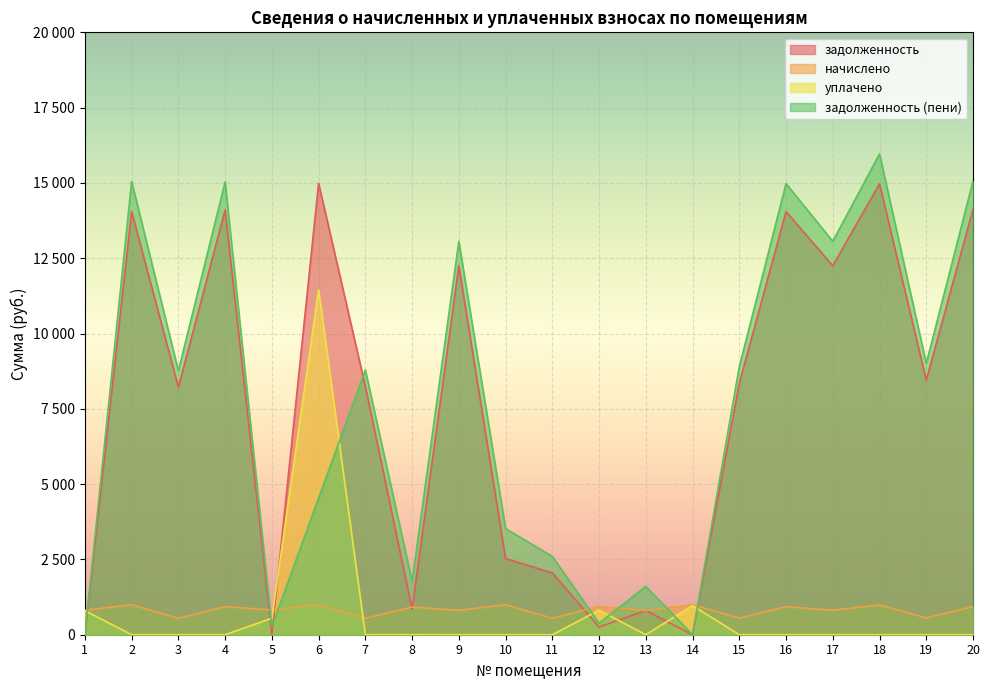

What is the difference between the maximum and minimum values in the задолженность (пени) series?

15963.1